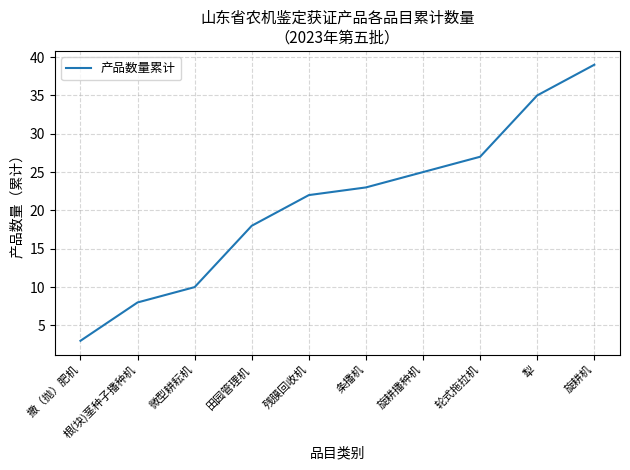

Which has a higher value, 田园管理机 or 旋耕机?

旋耕机